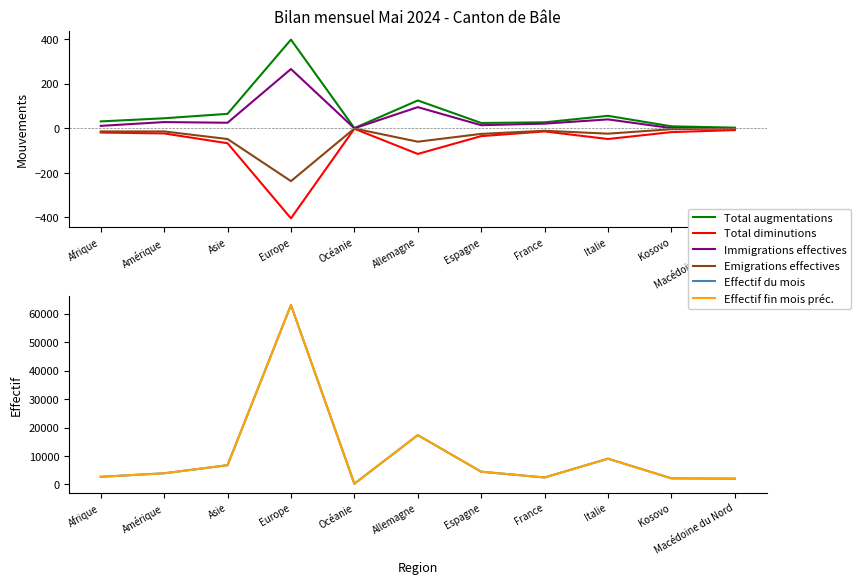

What is the spread (max minus min) of values at Kosovo?

2174